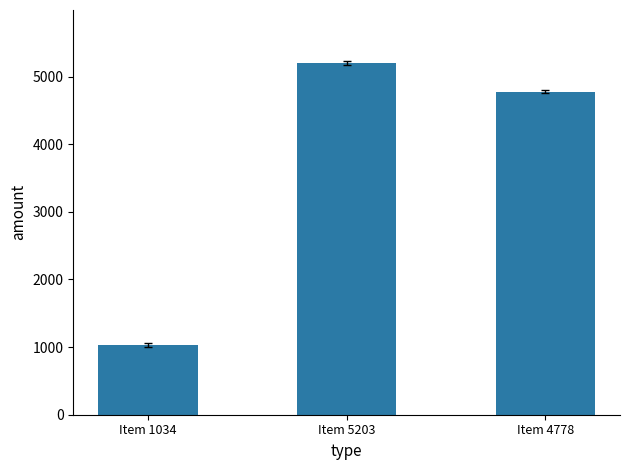

What is the value of the 3rd bar from the left?

4778